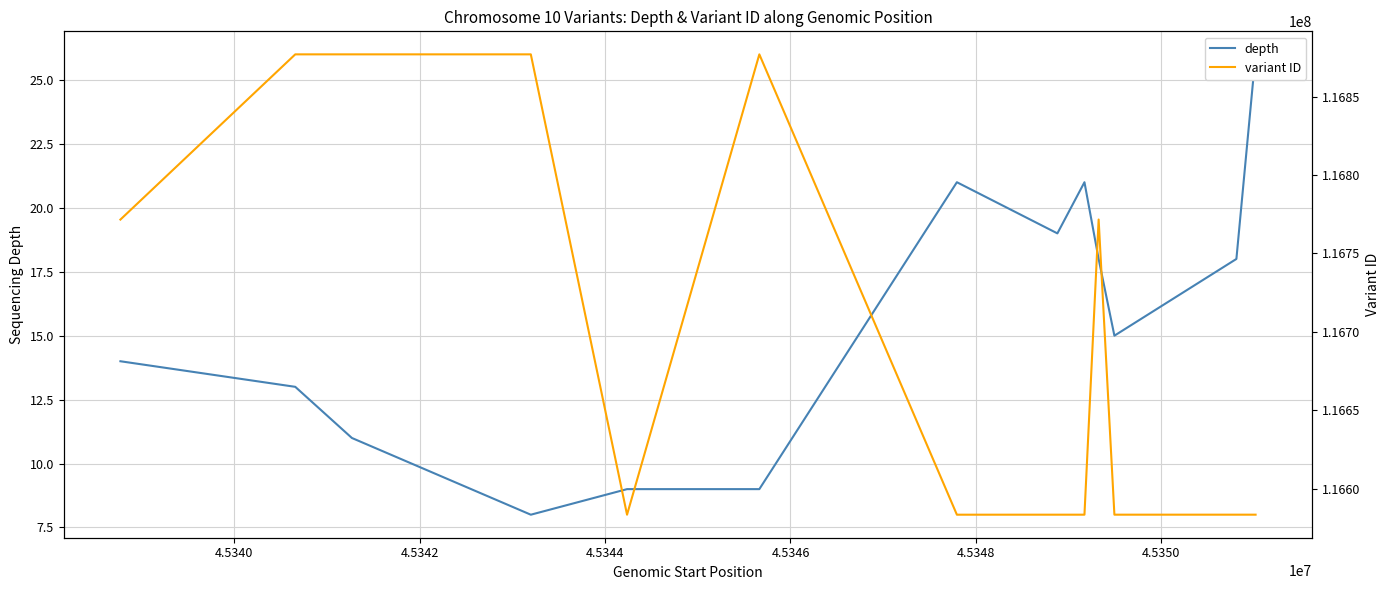

How many values in the variant ID series exceed 116583432?

6